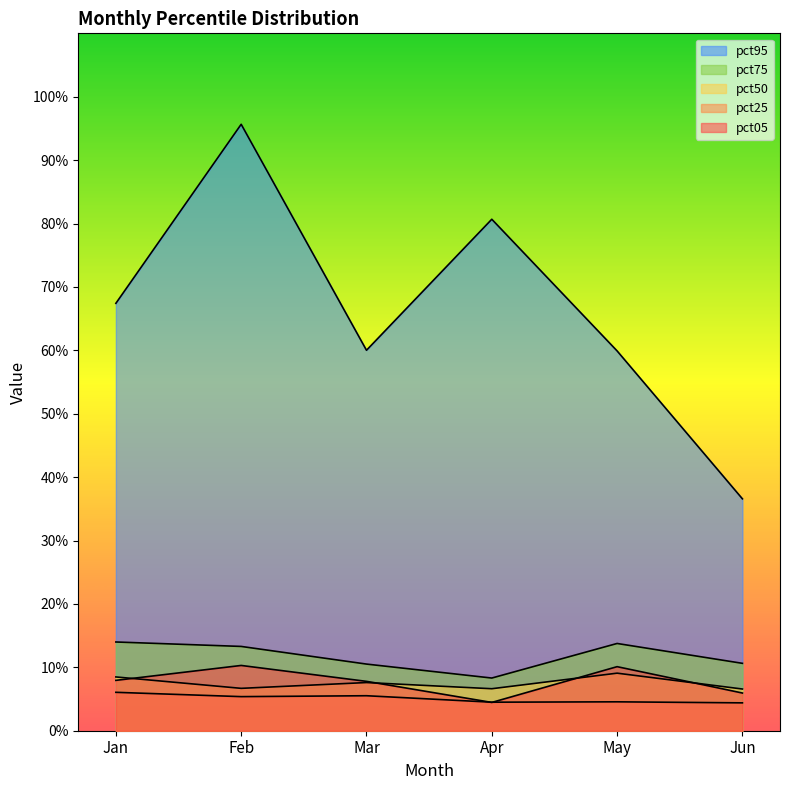

Is it true that pct05 equals 0.0 at Jan?

False